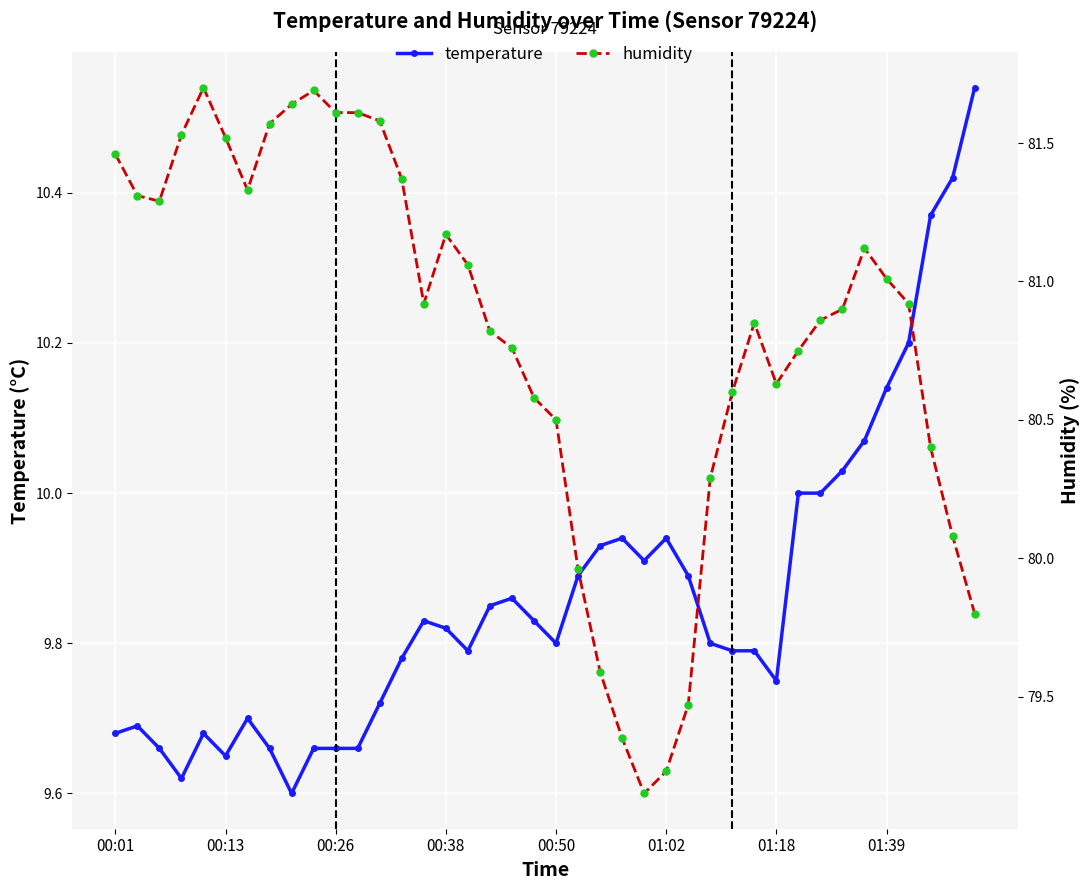

How many lines are shown in the chart?

2